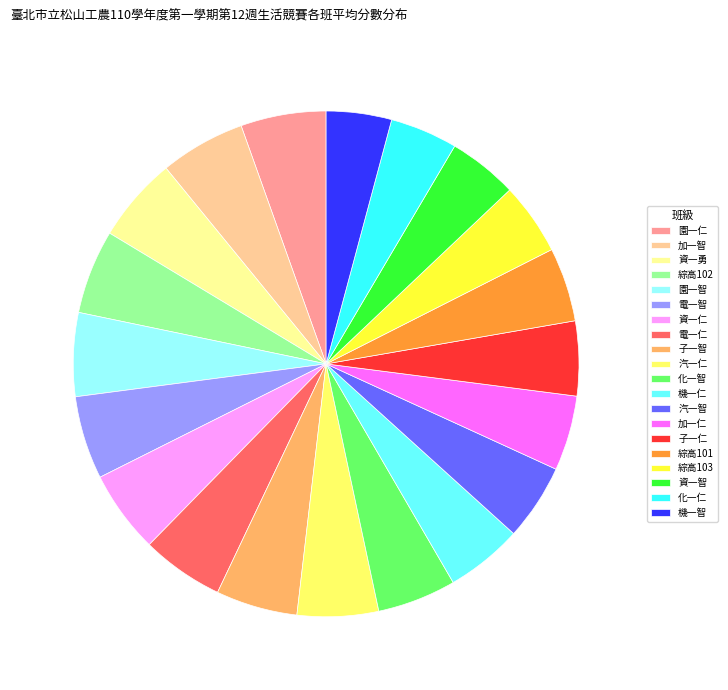

Is there any slice that represents more than half of the pie?

No